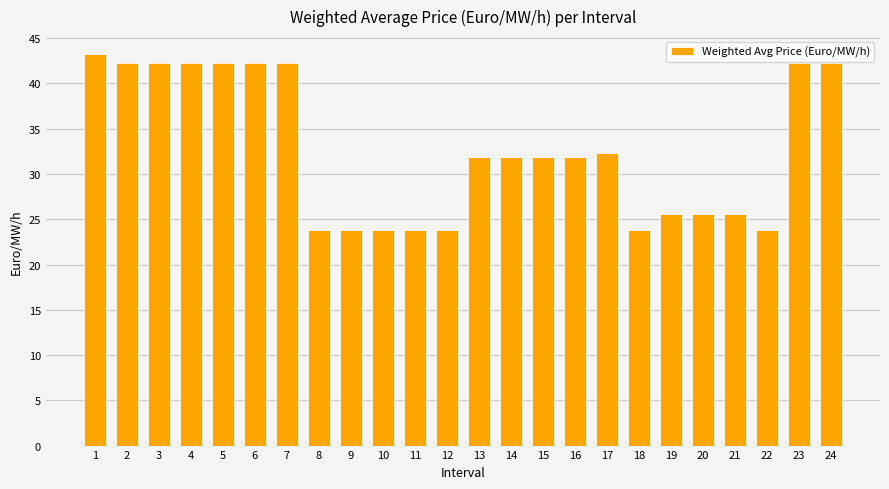

What is the approximate value at 6?

42.3